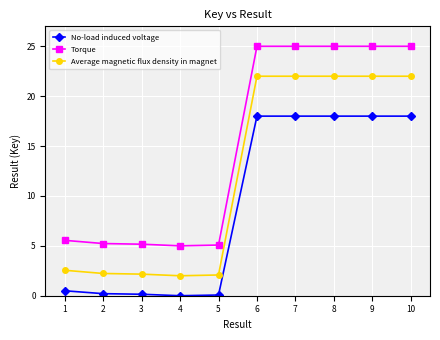

What is the sum of the Average magnetic flux density in magnet values at 10 and 1?

24.6